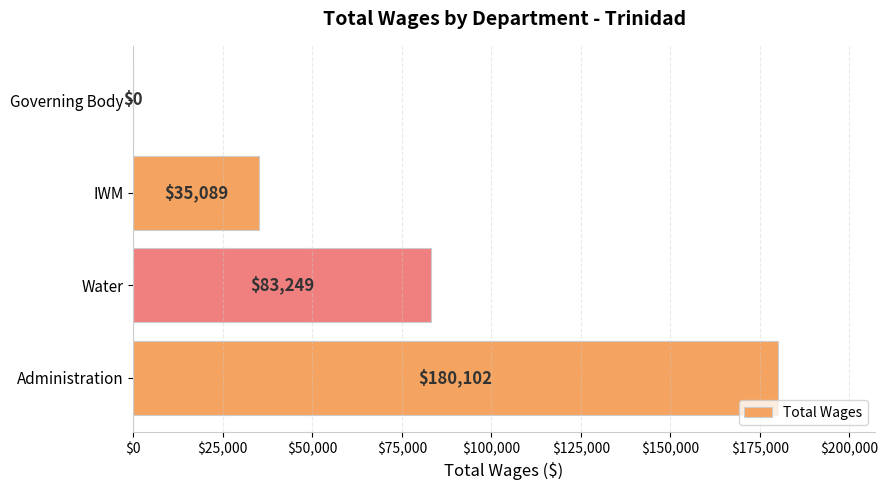

Which label corresponds to the largest value in the chart?

Administration